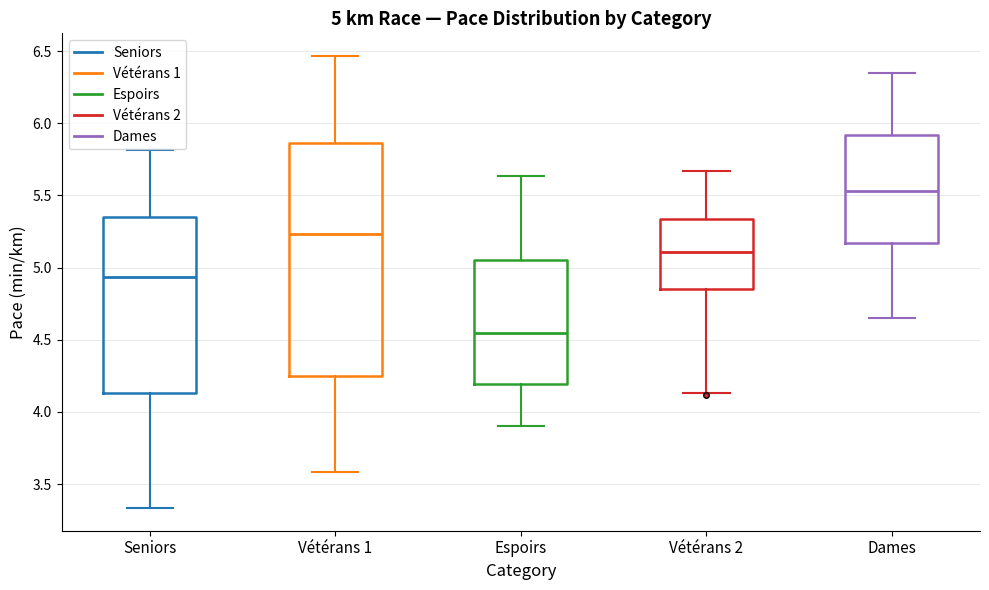

Which box's median line is the highest?

Dames